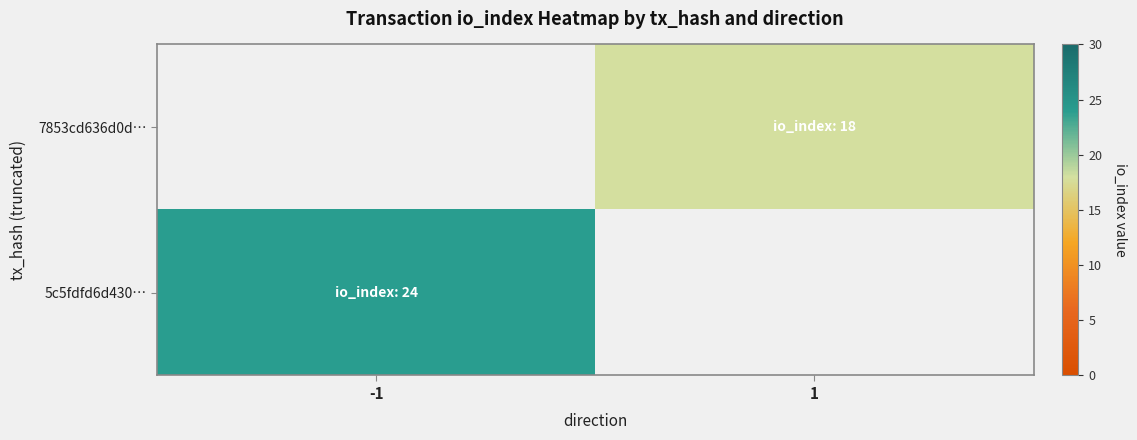

At how many categories does at least one series exceed 20?

1